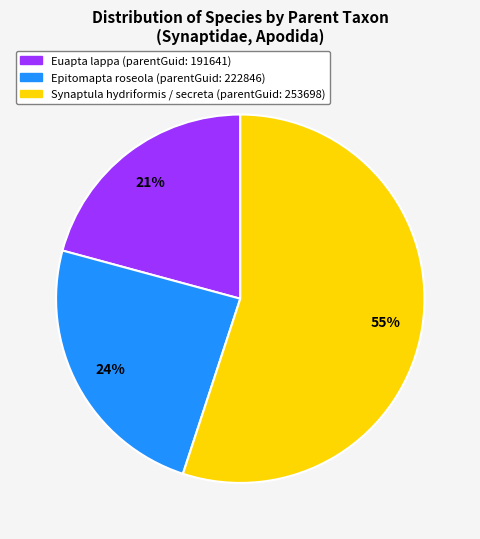

Which category has the smallest portion of the pie?

Euapta lappa (parentGuid: 191641)